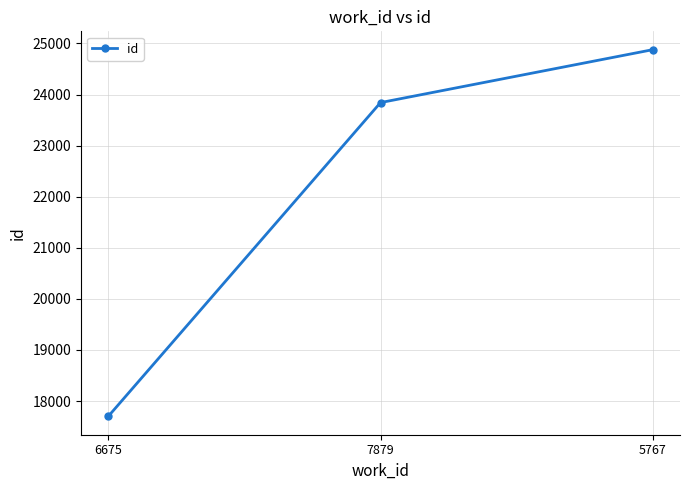

Between 7879 and 5767, which is larger?

5767